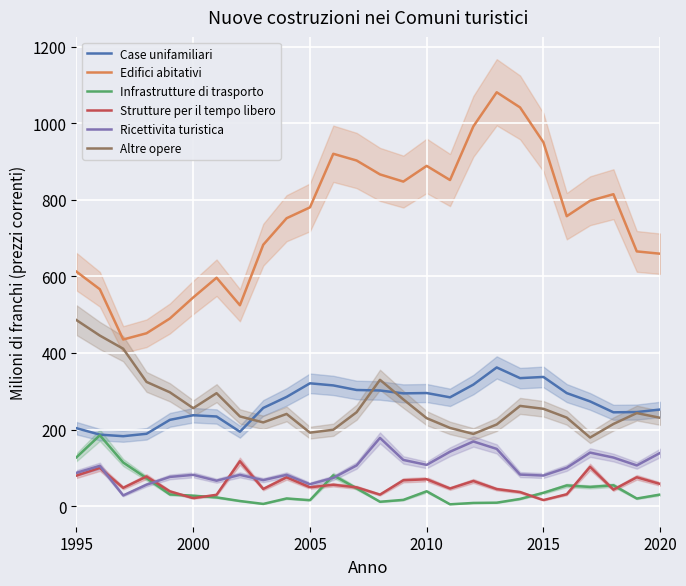

What is the approximate value of Strutture per il tempo libero at 2015?

15.8